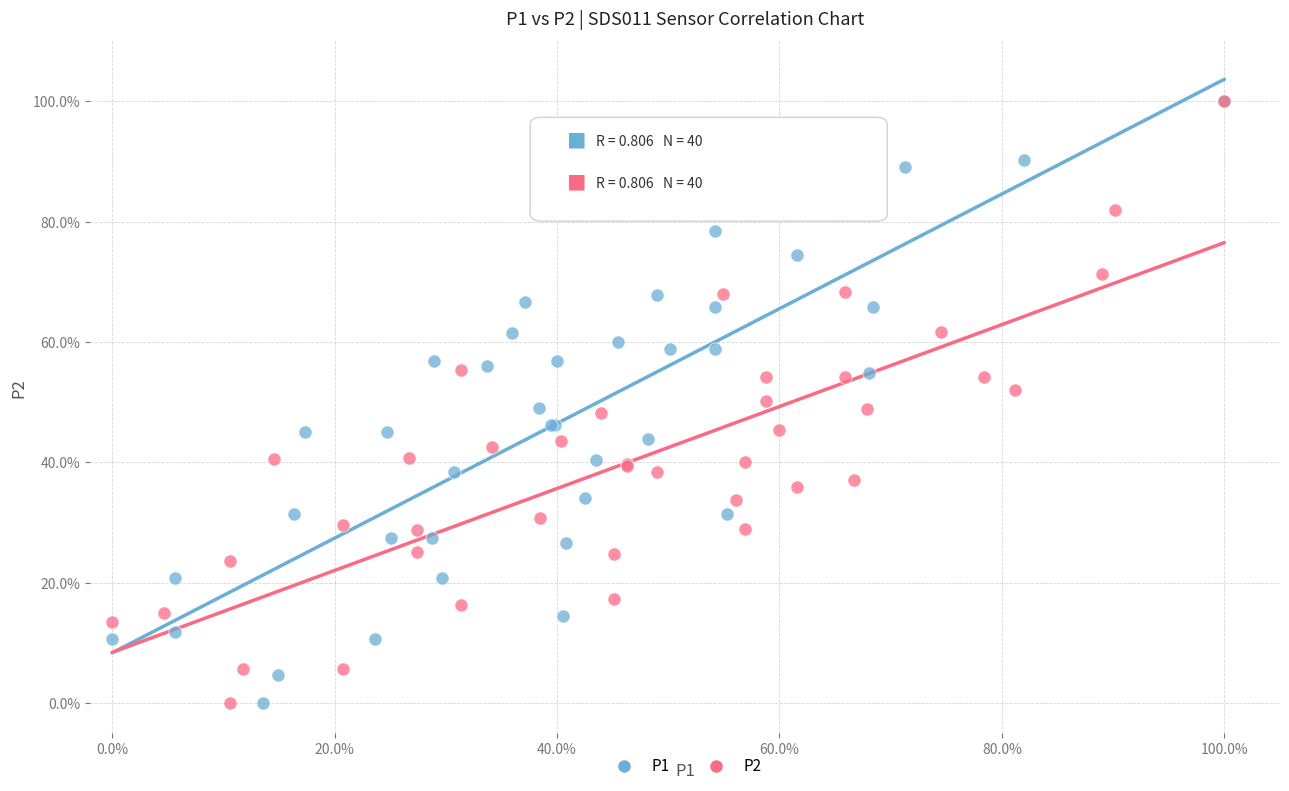

What are all the series names shown in the legend?

P1, P2